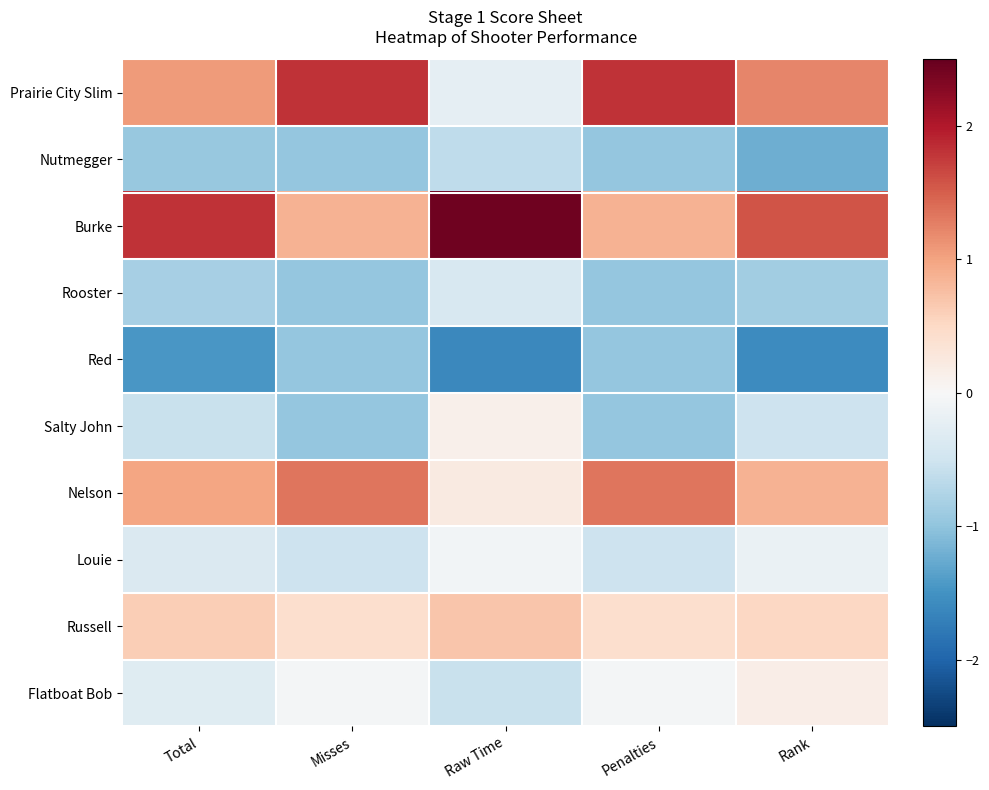

List the series in order of their peak value, lowest first.

Red, Nutmegger, Rooster, Louie, Salty John, Flatboat Bob, Russell, Nelson, Prairie City Slim, Burke